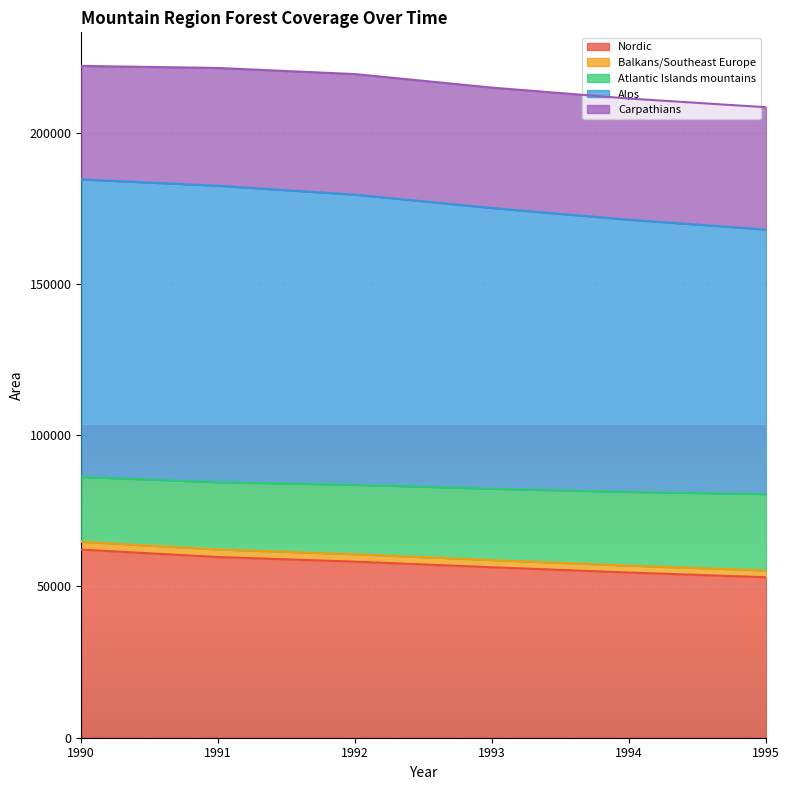

What is the maximum value for Nordic?

62167